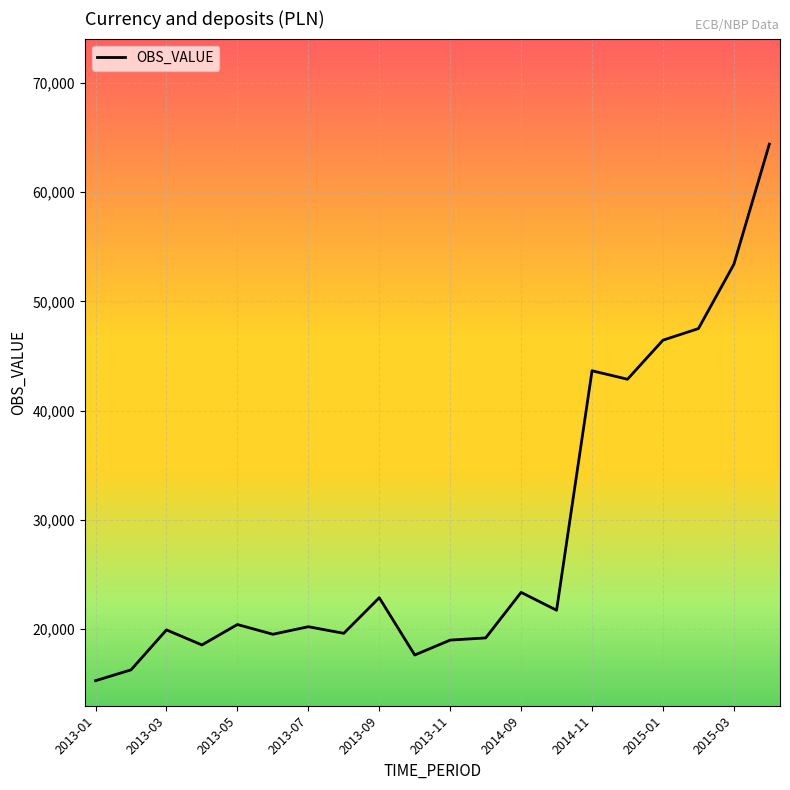

Does the chart have visible grid lines?

Yes